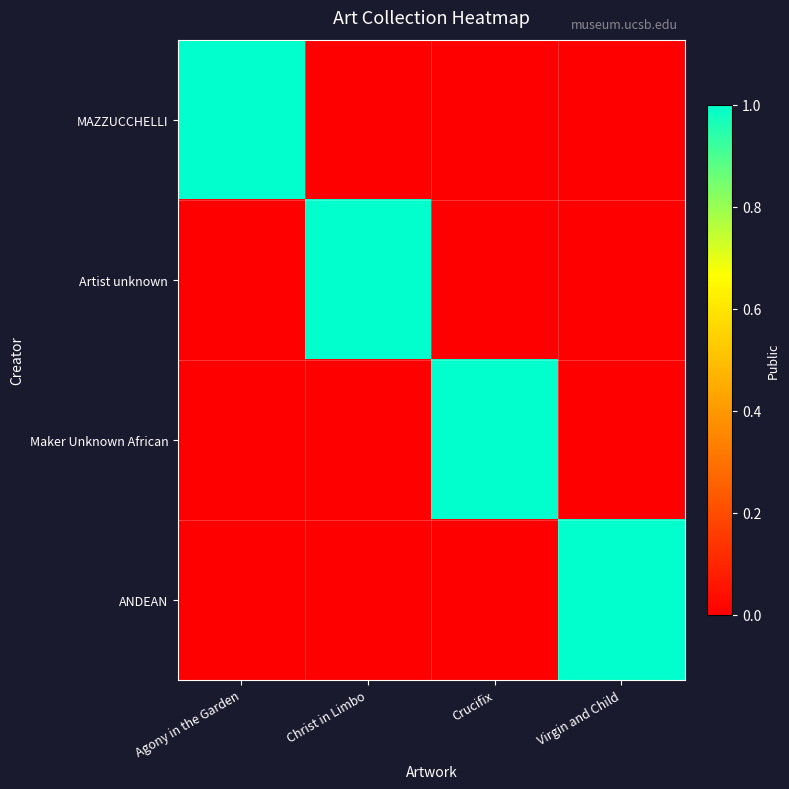

At which category is the sum across all series the highest?

Agony in the Garden